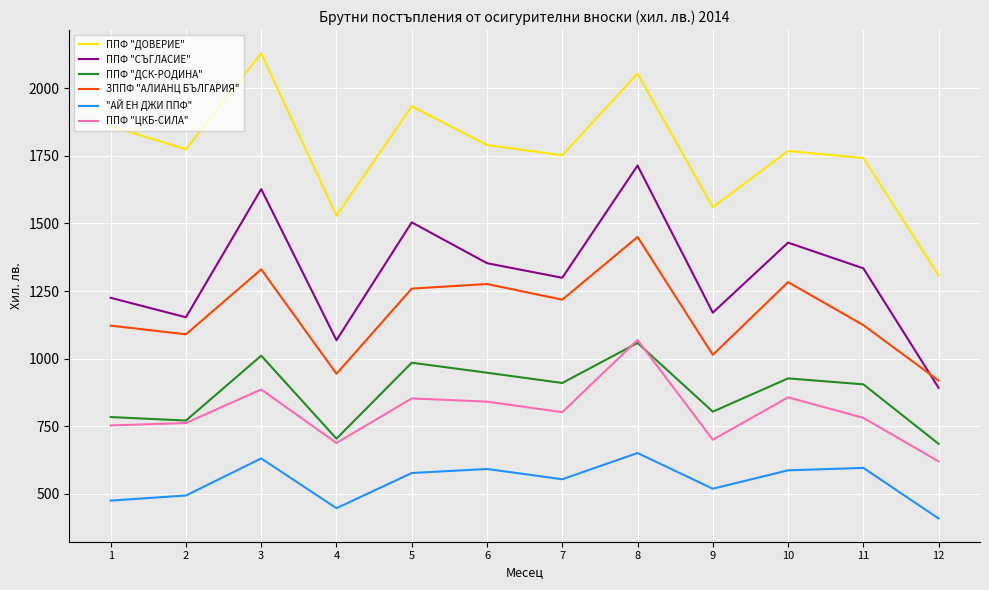

Is it true that ППФ "ЦКБ-СИЛА" equals 352 at 3?

False